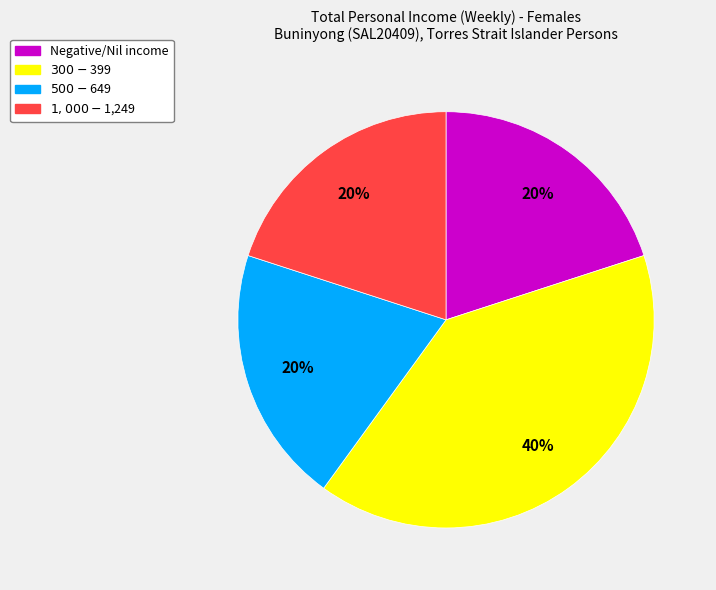

To the nearest percent, what is the average slice percentage?

25%